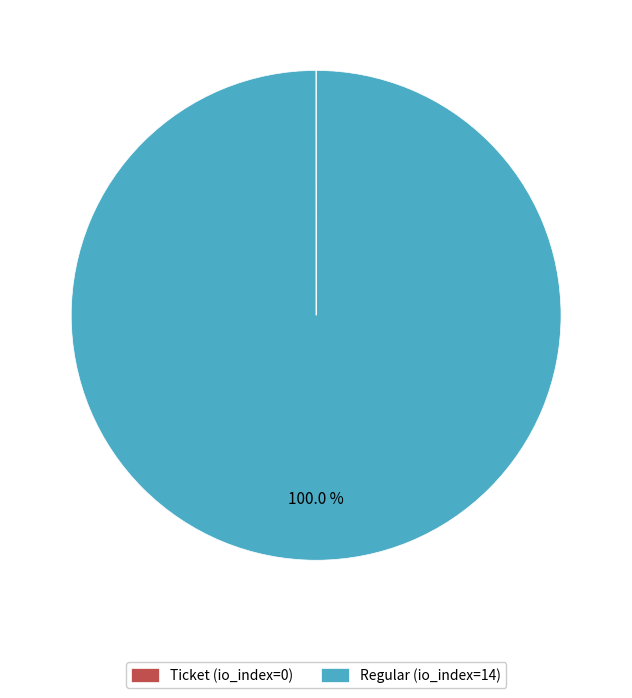

To the nearest percent, what is the average slice percentage?

50%